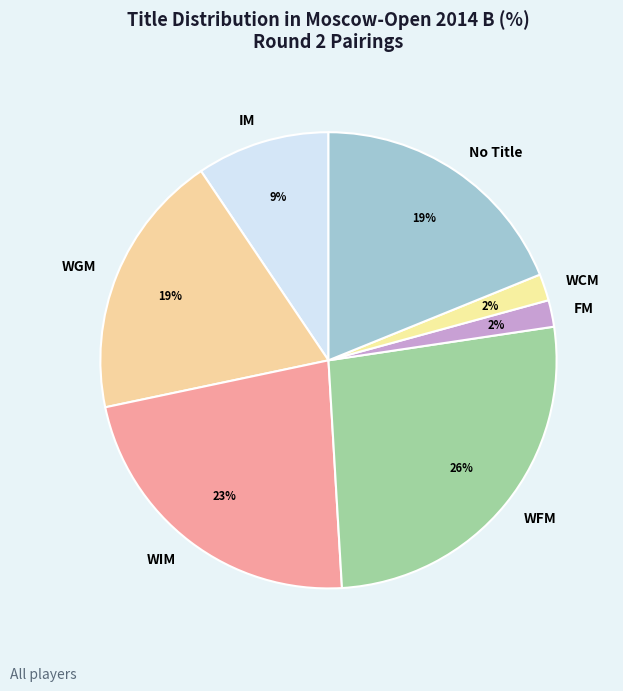

Is the sum of WFM and IM greater than half?

No